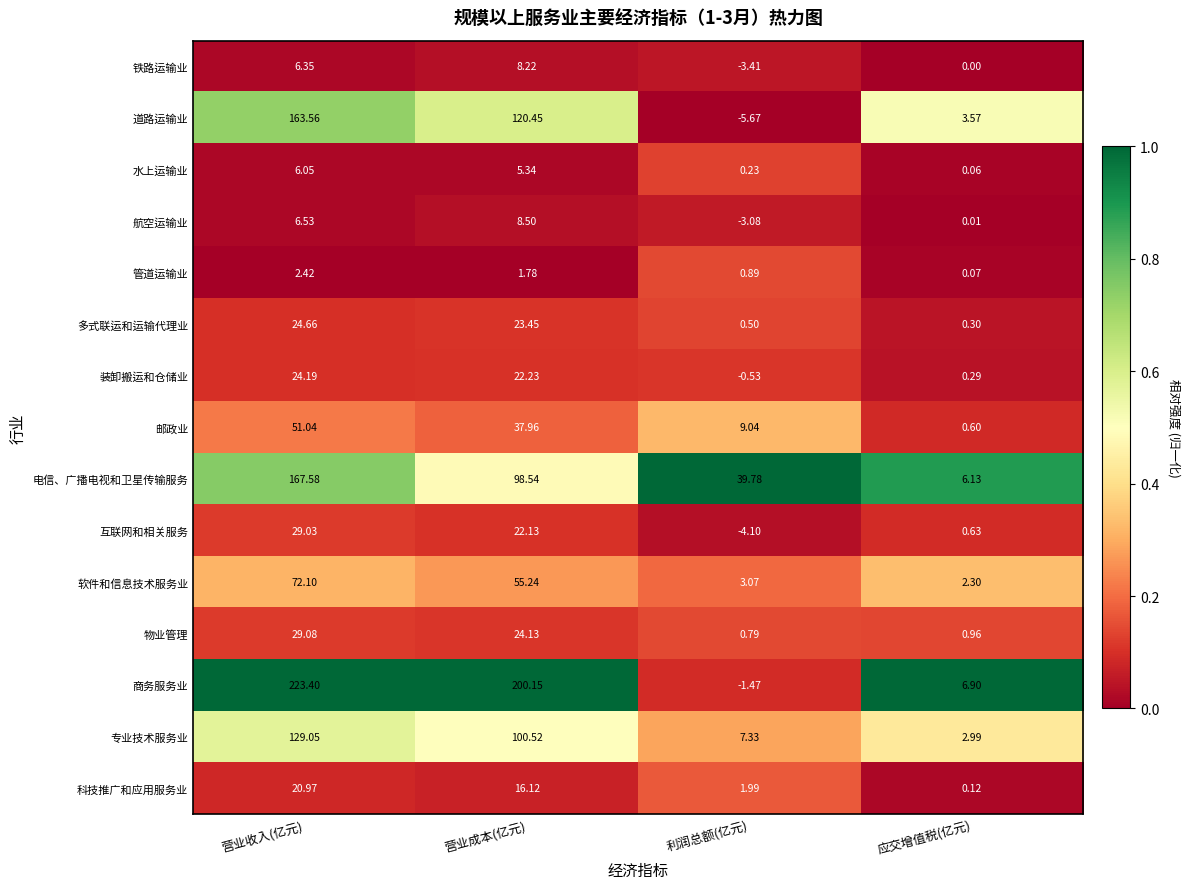

At 营业收入(亿元), list the series in order from smallest to largest.

管道运输业, 水上运输业, 铁路运输业, 航空运输业, 科技推广和应用服务业, 装卸搬运和仓储业, 多式联运和运输代理业, 互联网和相关服务, 物业管理, 邮政业, 软件和信息技术服务业, 专业技术服务业, 道路运输业, 电信、广播电视和卫星传输服务, 商务服务业